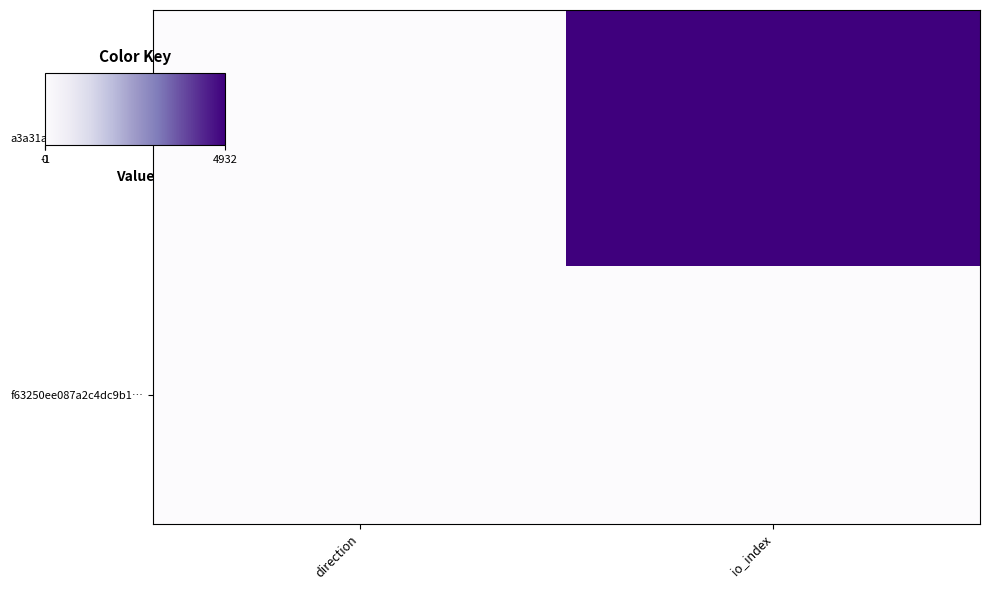

At how many categories does at least one series exceed 3670?

1